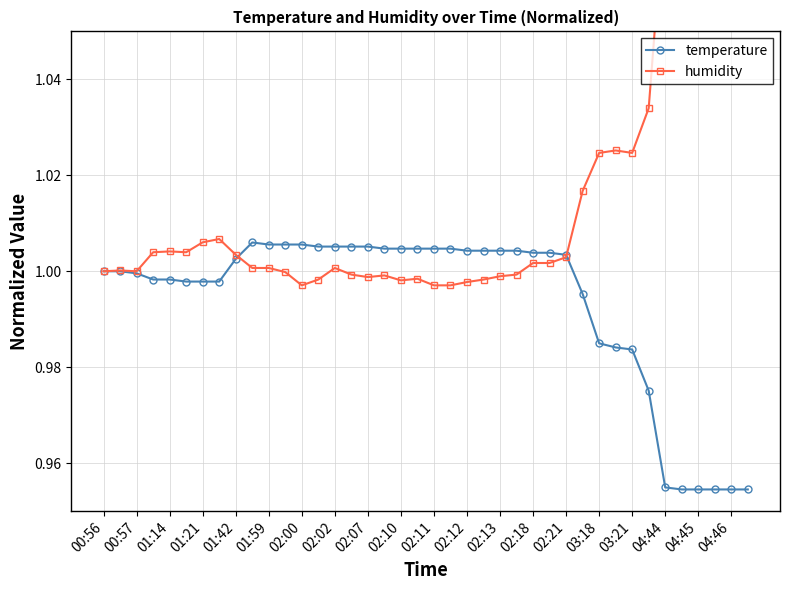

Count the number of categories in the chart.

40